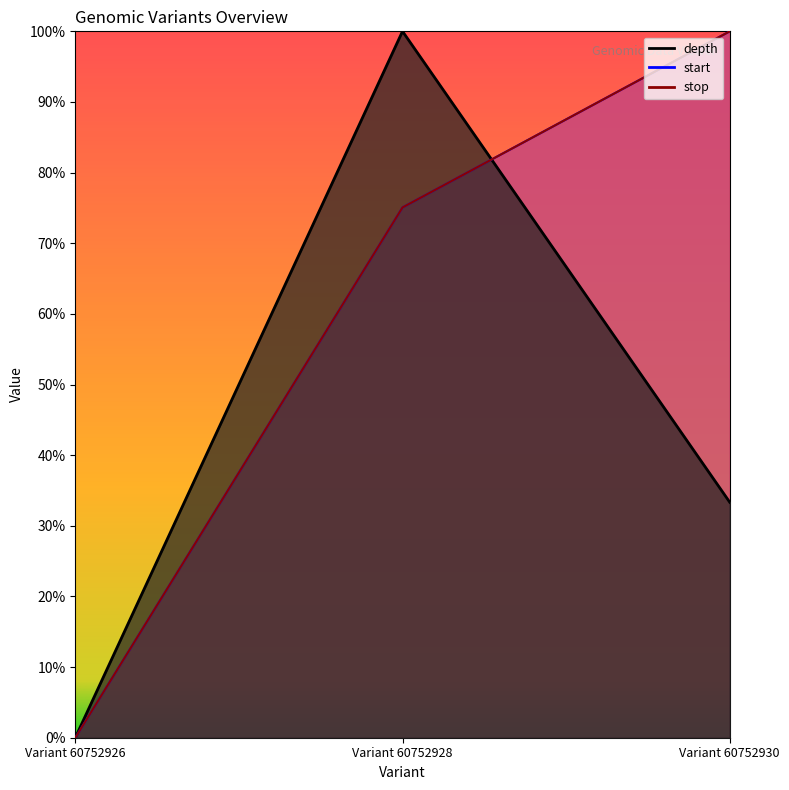

Which series changed the most between Variant 60752926 and Variant 60752930?

start